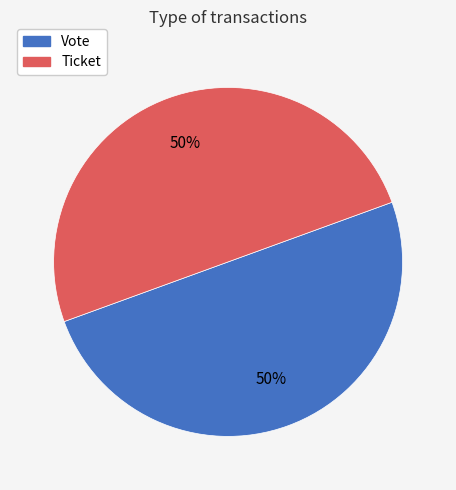

True or false: Ticket accounts for 50% of the total.

True